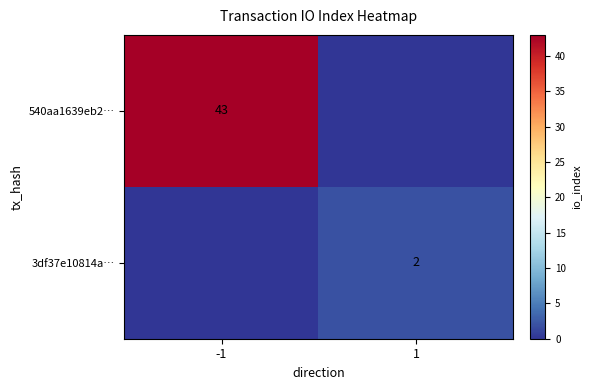

Between 1 and -1, which is larger?

-1